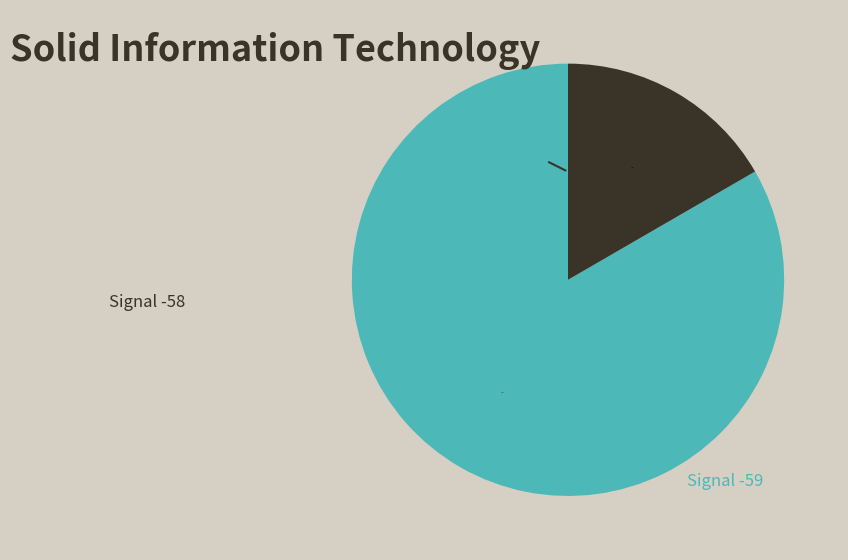

Count the number of slices in the pie.

2